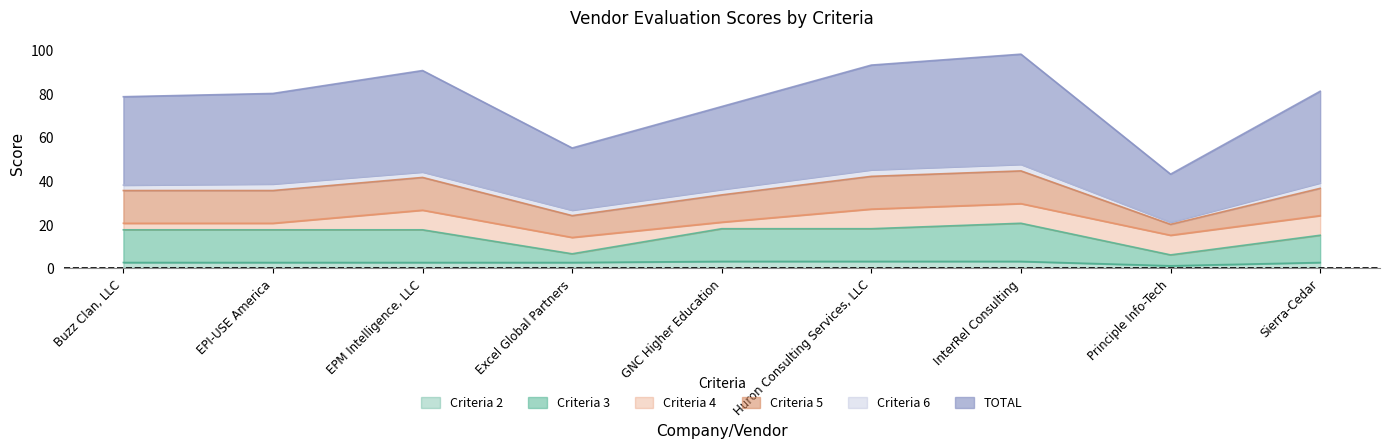

True or false: Criteria 2 and TOTAL cross at least once.

False